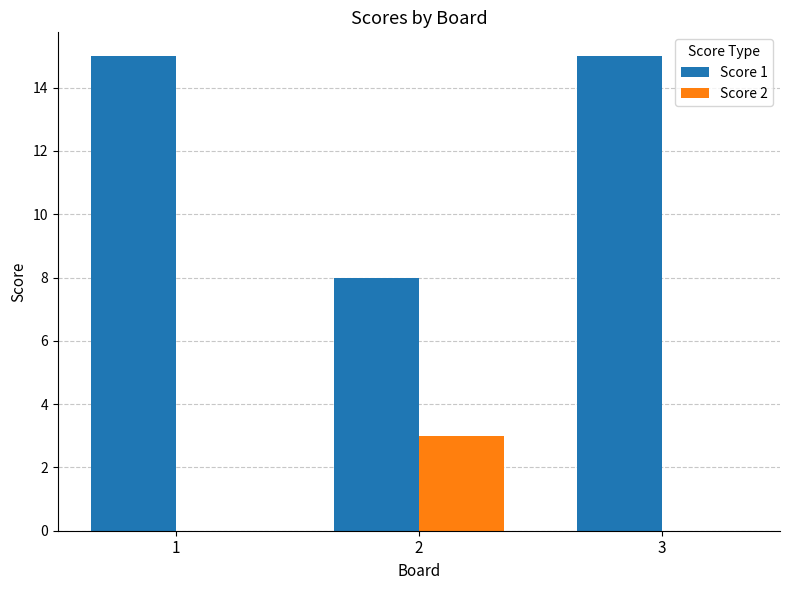

Which category has the highest value in the Score 2 series?

2